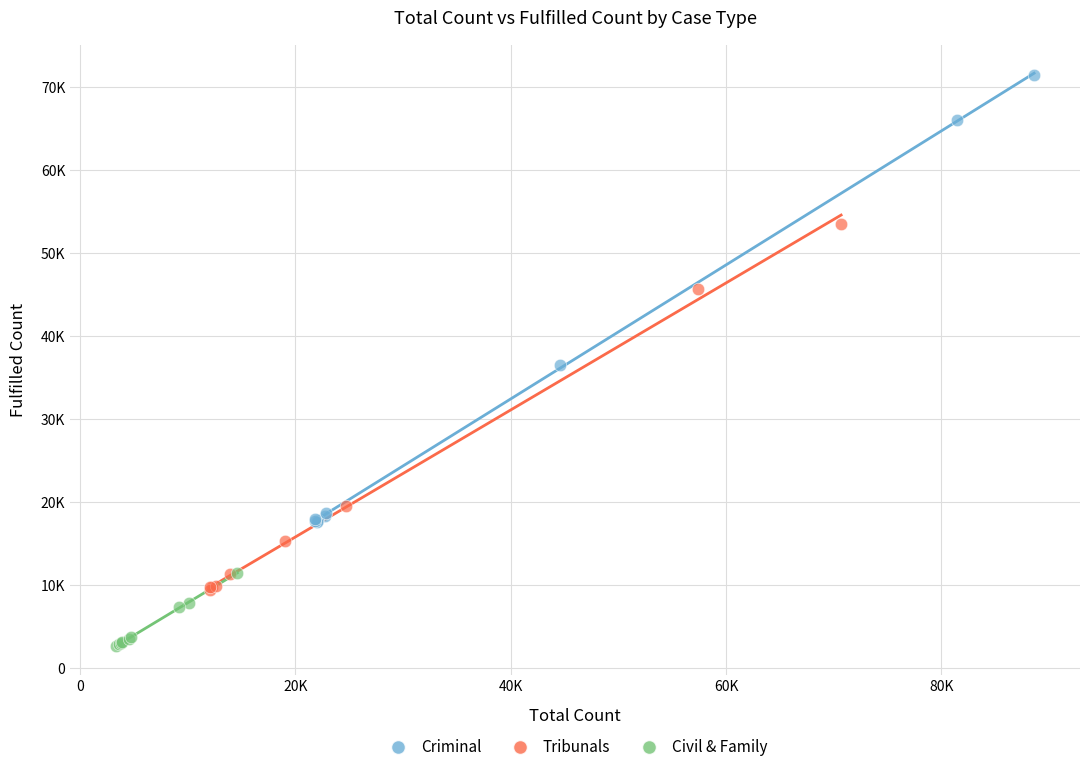

Which series has the largest Y range (max minus min)?

Criminal